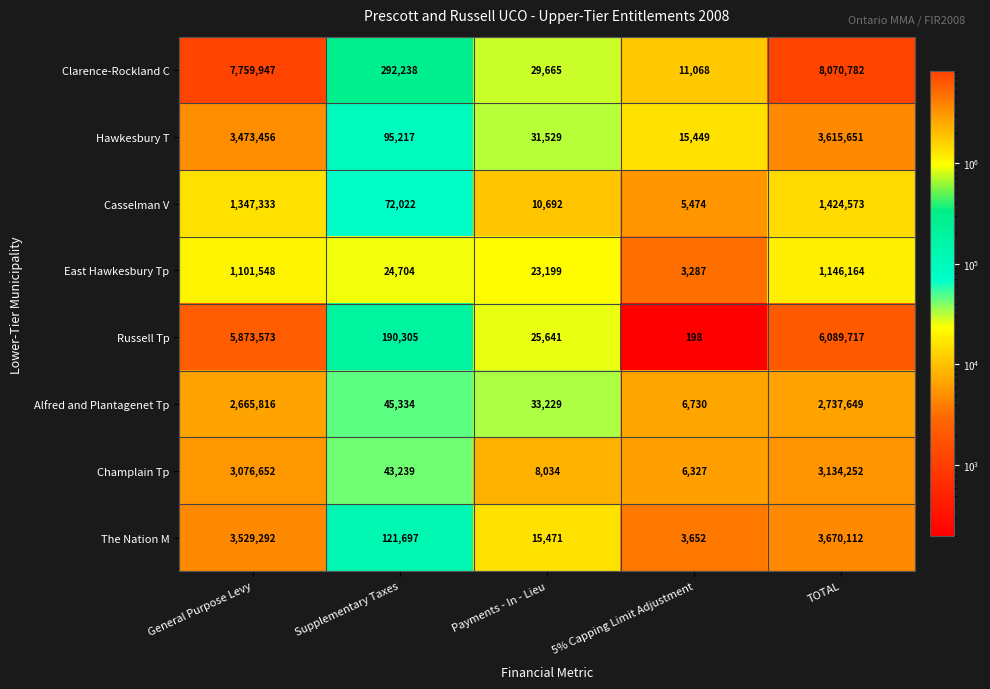

What is the sum of all Alfred and Plantagenet Tp values?

5488758